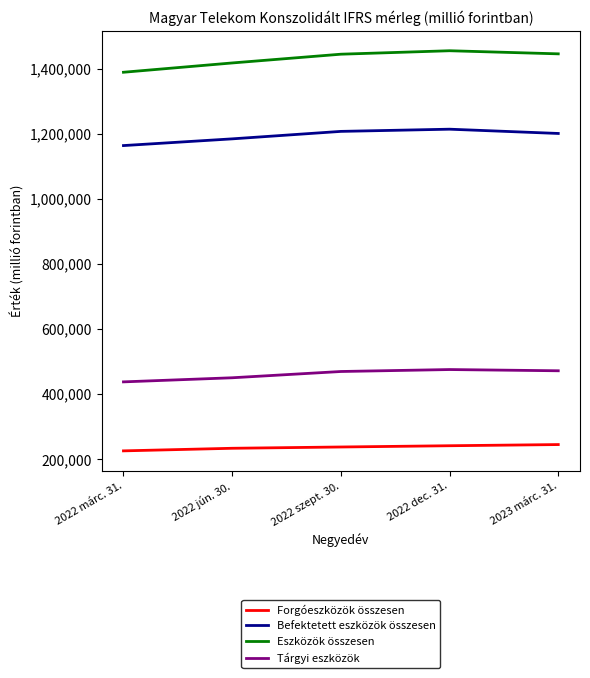

How many lines are shown in the chart?

4